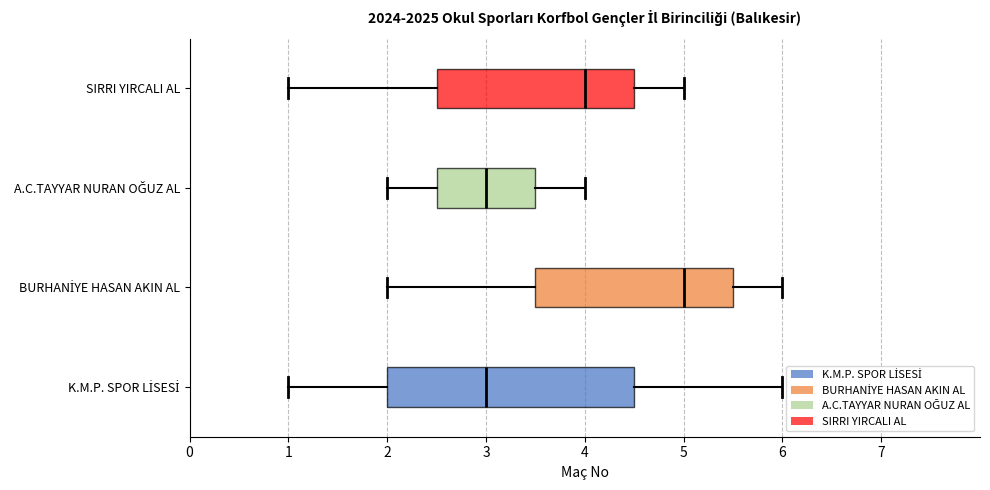

Reading bottom to top, read every box against the x-axis: the position of its median line, the range the box covers, and the ends of its whiskers. The values are not printed on the chart, so give them approximately, as read against the axis.

K.M.P. SPOR LİSESİ: median 3.0, box 2.0 to 4.5, whiskers 1.0 to 6.0
BURHANİYE HASAN AKIN AL: median 5.0, box 3.5 to 5.5, whiskers 2.0 to 6.0
A.C.TAYYAR NURAN OĞUZ AL: median 3.0, box 2.5 to 3.5, whiskers 2.0 to 4.0
SIRRI YIRCALI AL: median 4.0, box 2.5 to 4.5, whiskers 1.0 to 5.0